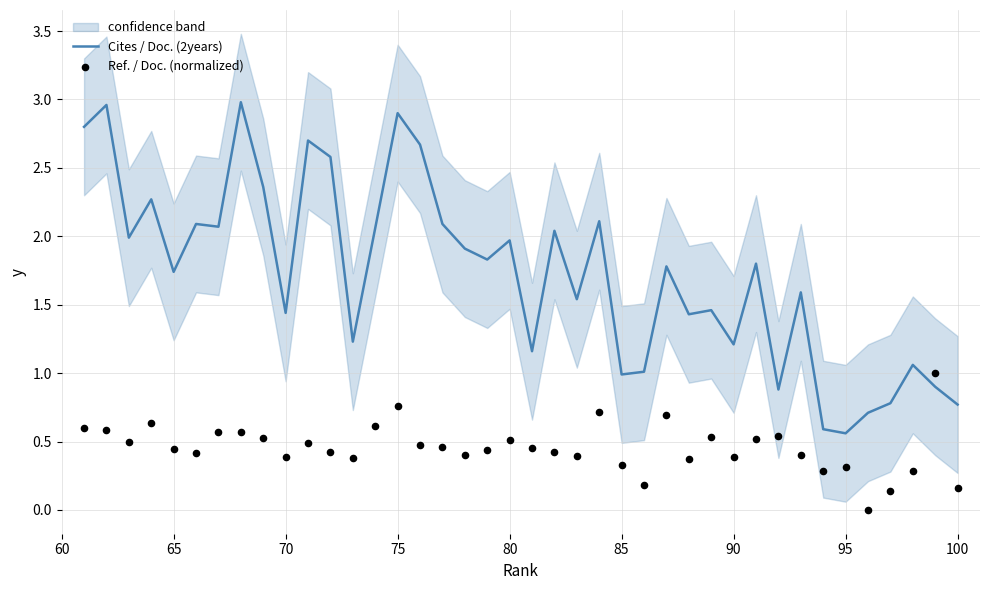

Which series reaches the minimum Y coordinate?

Ref. / Doc. (normalized)